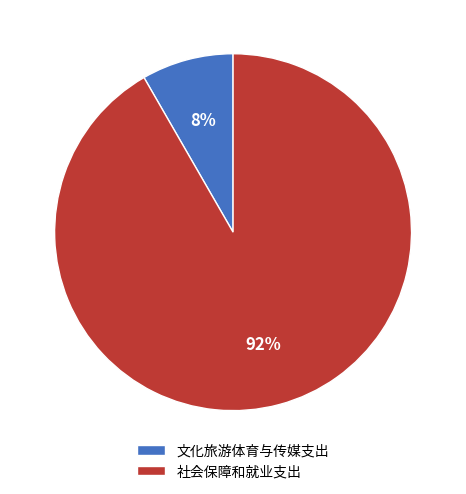

Which slice is the largest?

社会保障和就业支出